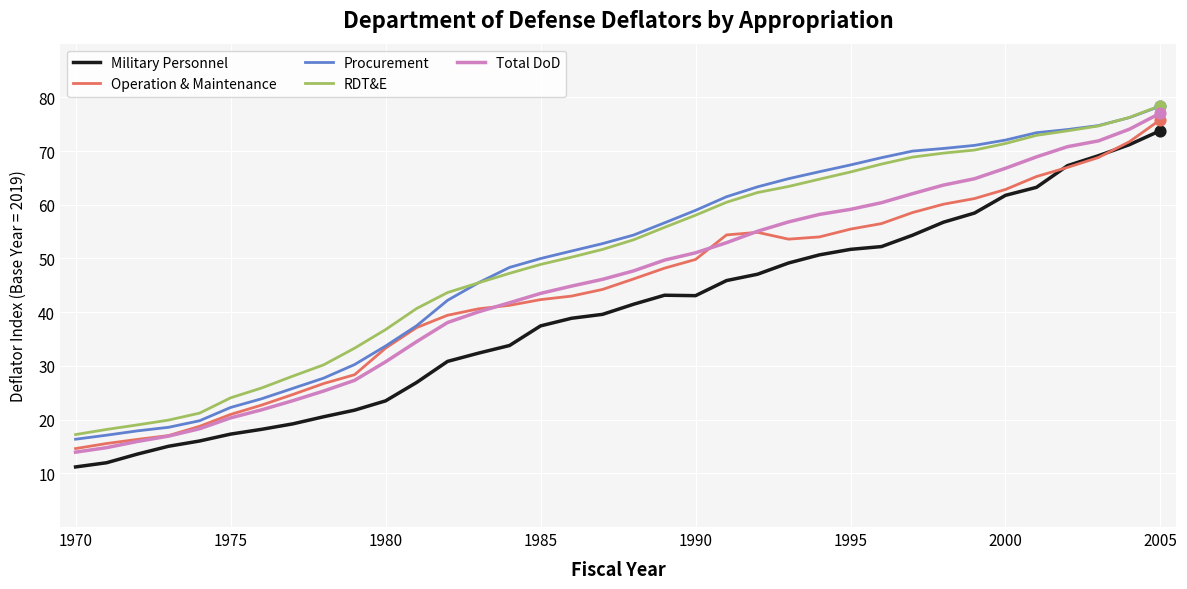

Which series has the largest range (max minus min)?

Total DoD